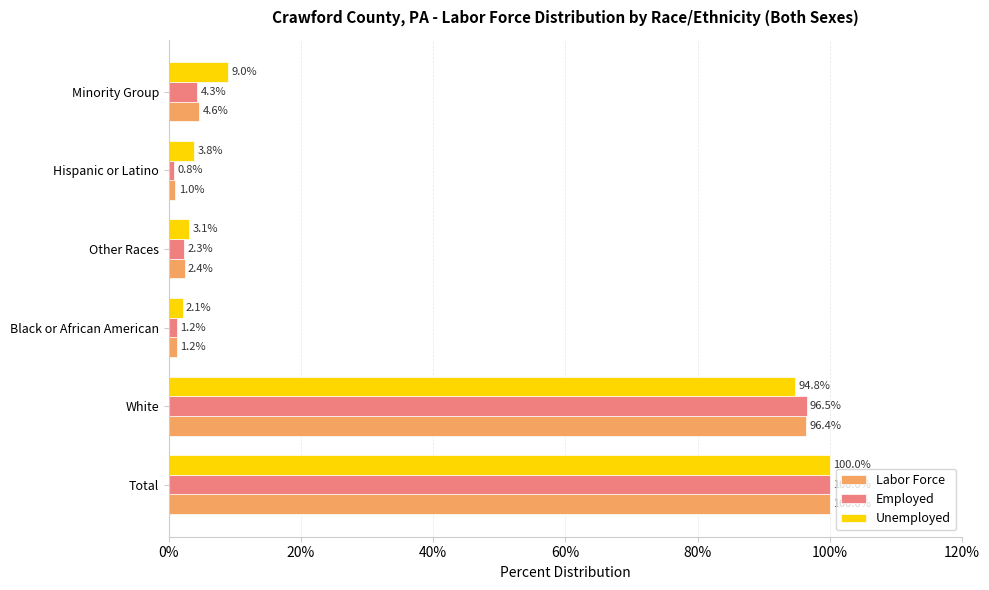

Which series has the largest total across all categories?

Unemployed